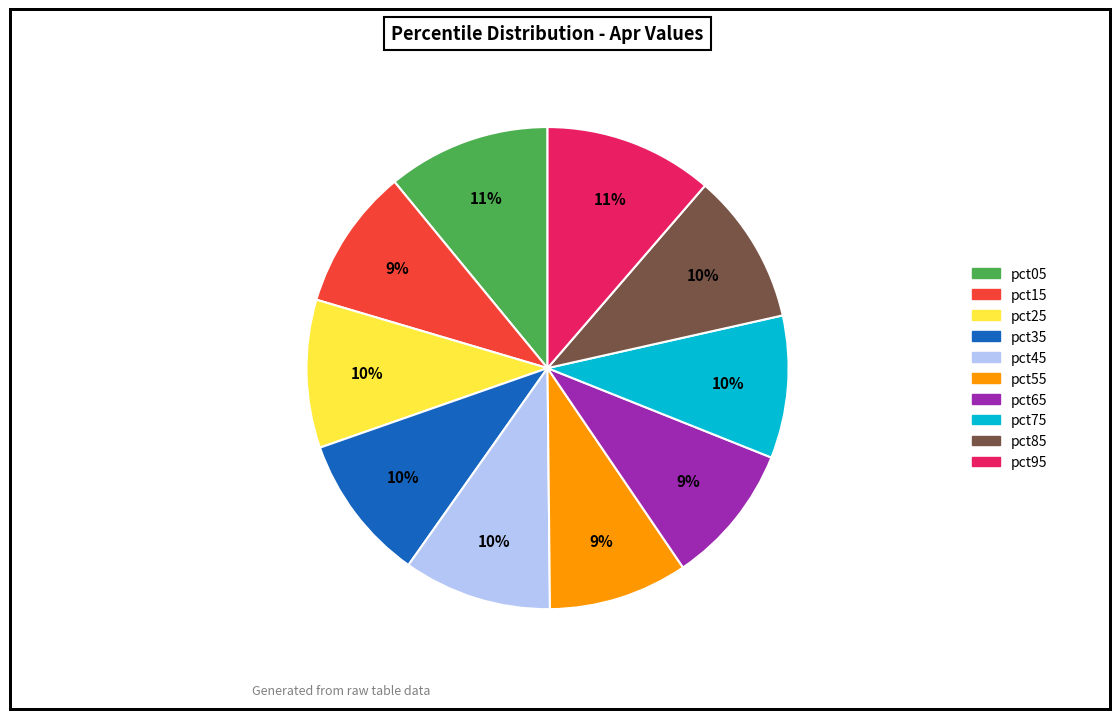

Is the sum of pct85 and pct25 greater than half?

No